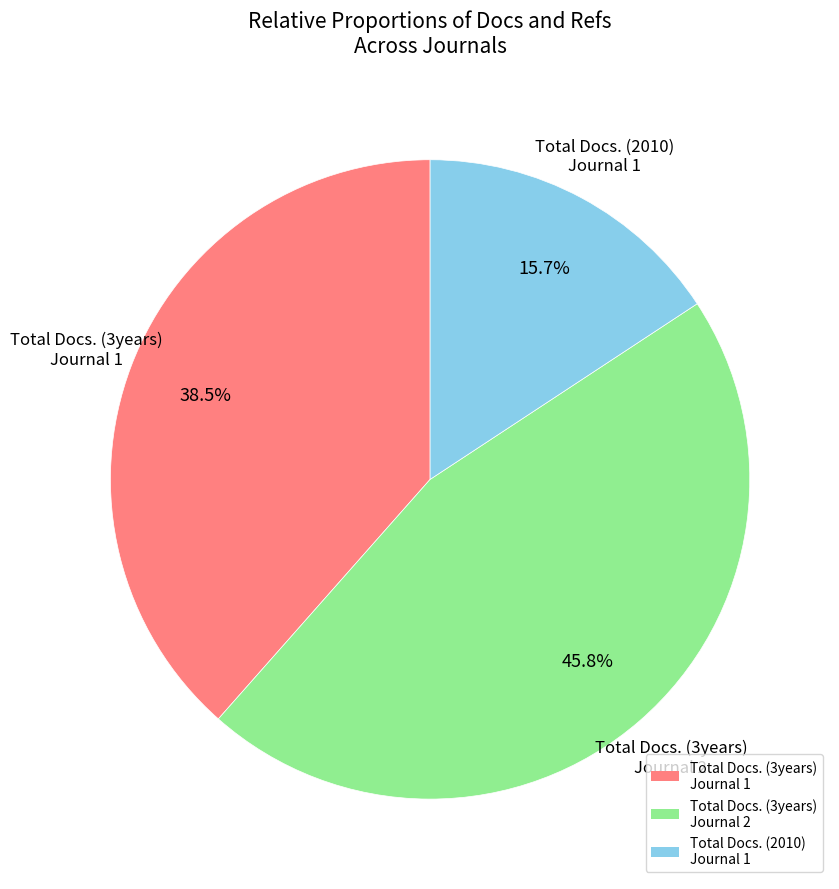

How much of the chart is everything except Total Docs. (3years) Journal 1?

61.5%